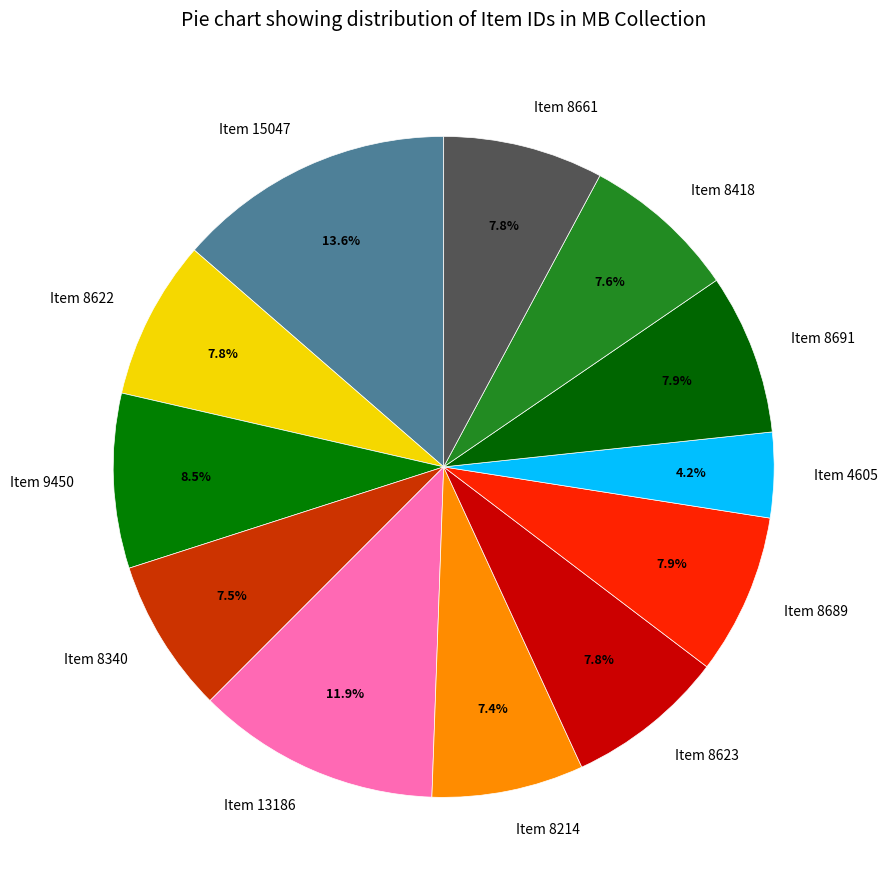

How many slices are in this pie chart?

12